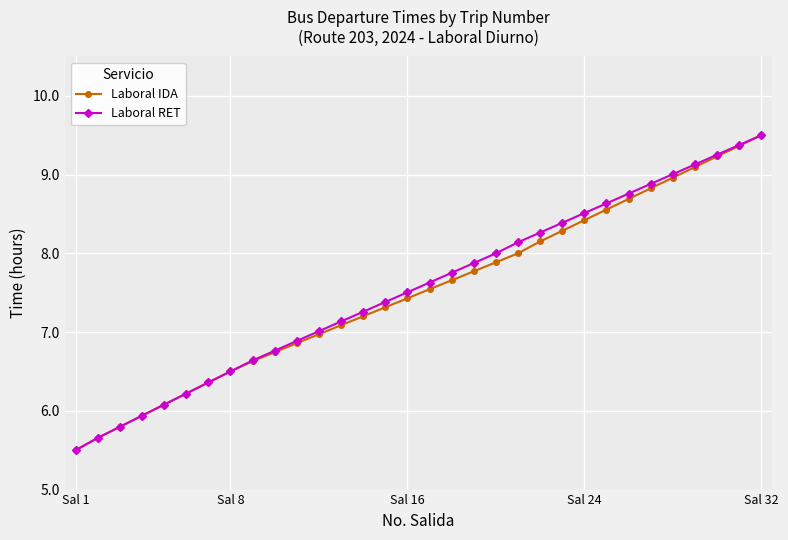

What is the greatest value displayed?

9.5